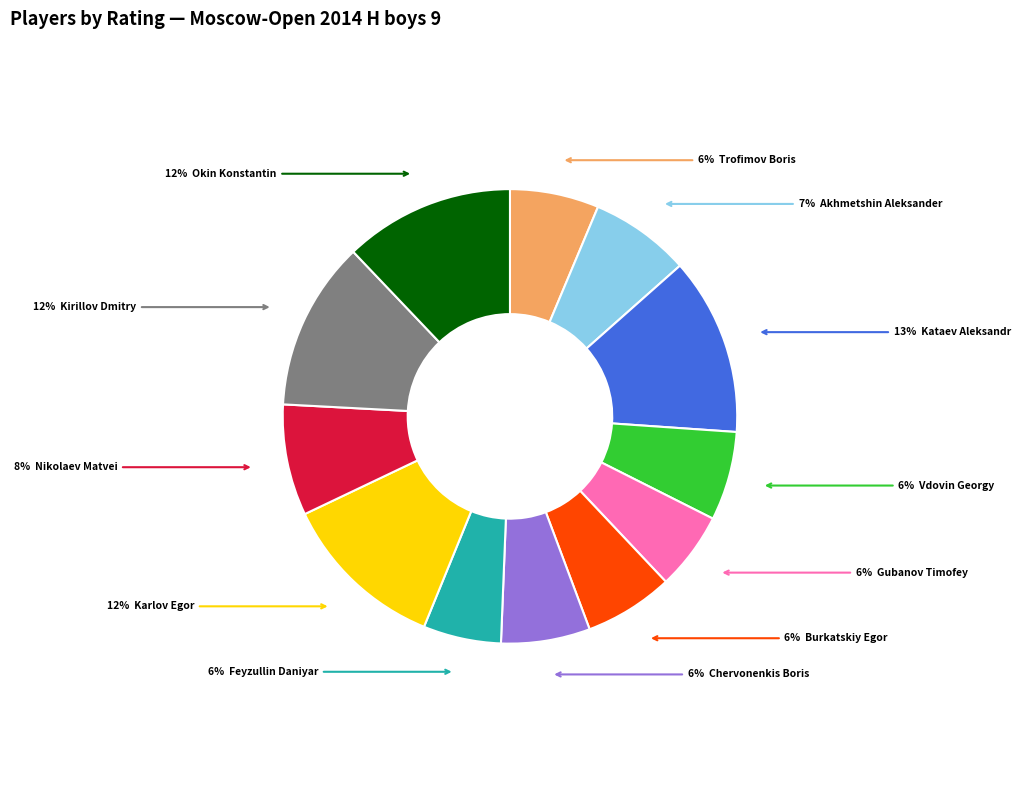

How many slices are in this pie chart?

12